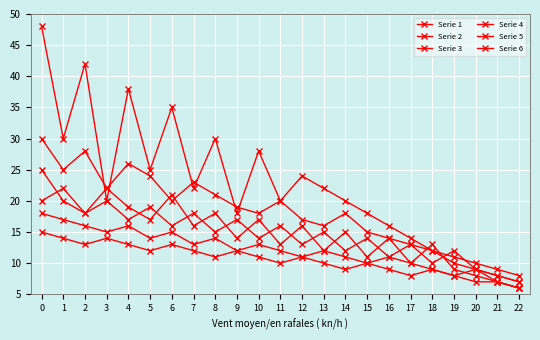

How many interior local valleys does the Serie 5 series have?

6